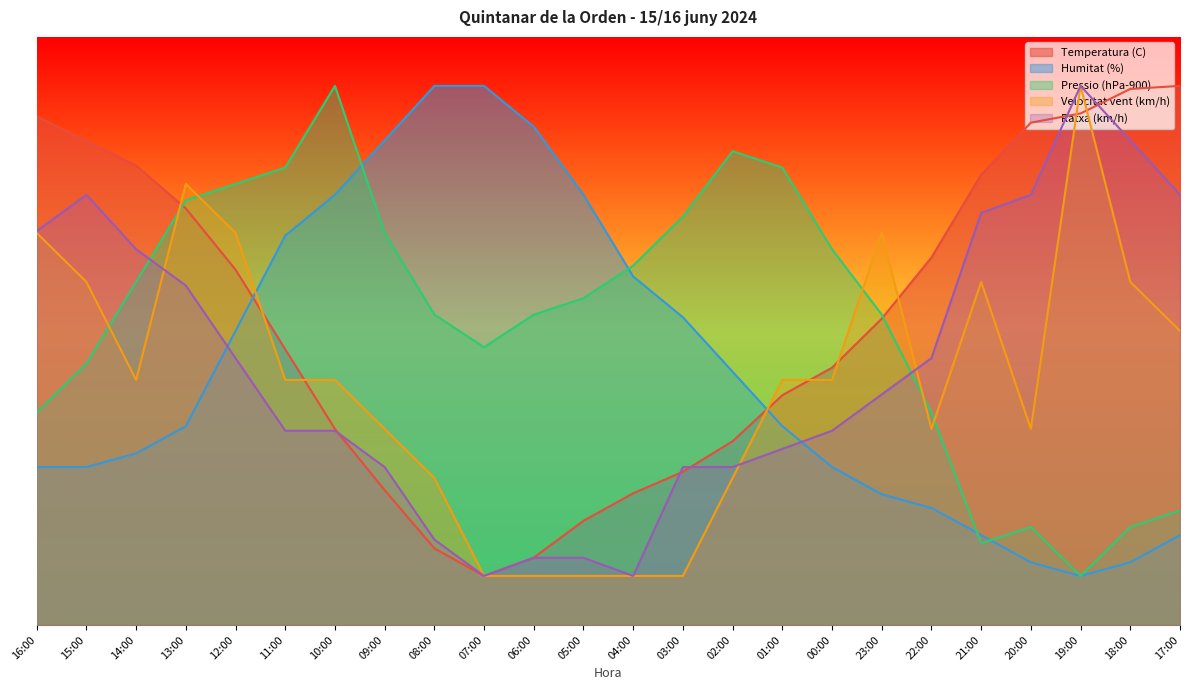

At 09:00, list the series in order from smallest to largest.

Temperatura (C), Ratxa (km/h), Velocitat vent (km/h), Pressio (hPa-900), Humitat (%)